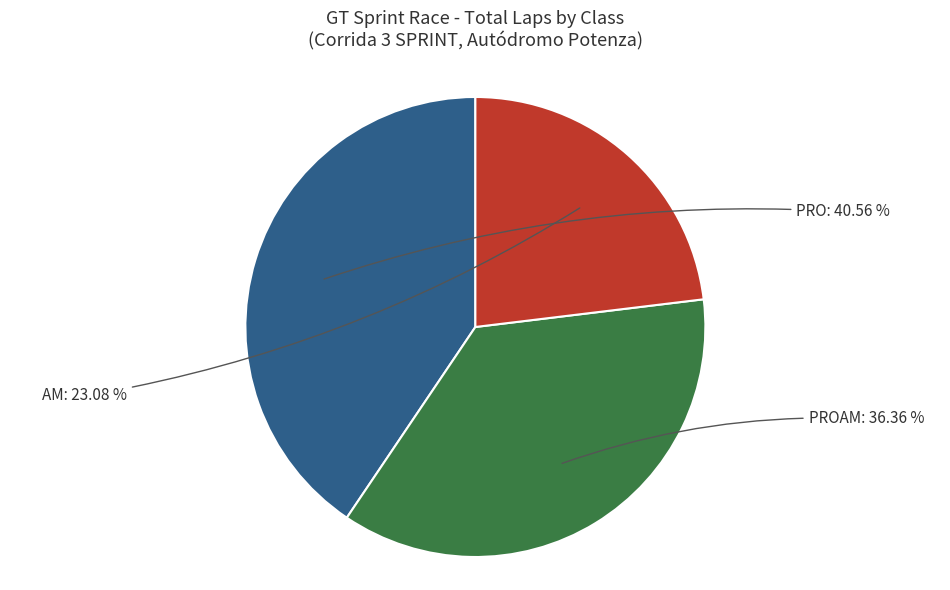

Count the number of slices in the pie.

3